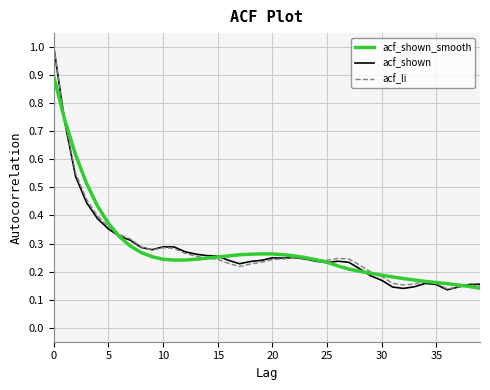

Which series has the largest range (max minus min)?

acf_shown